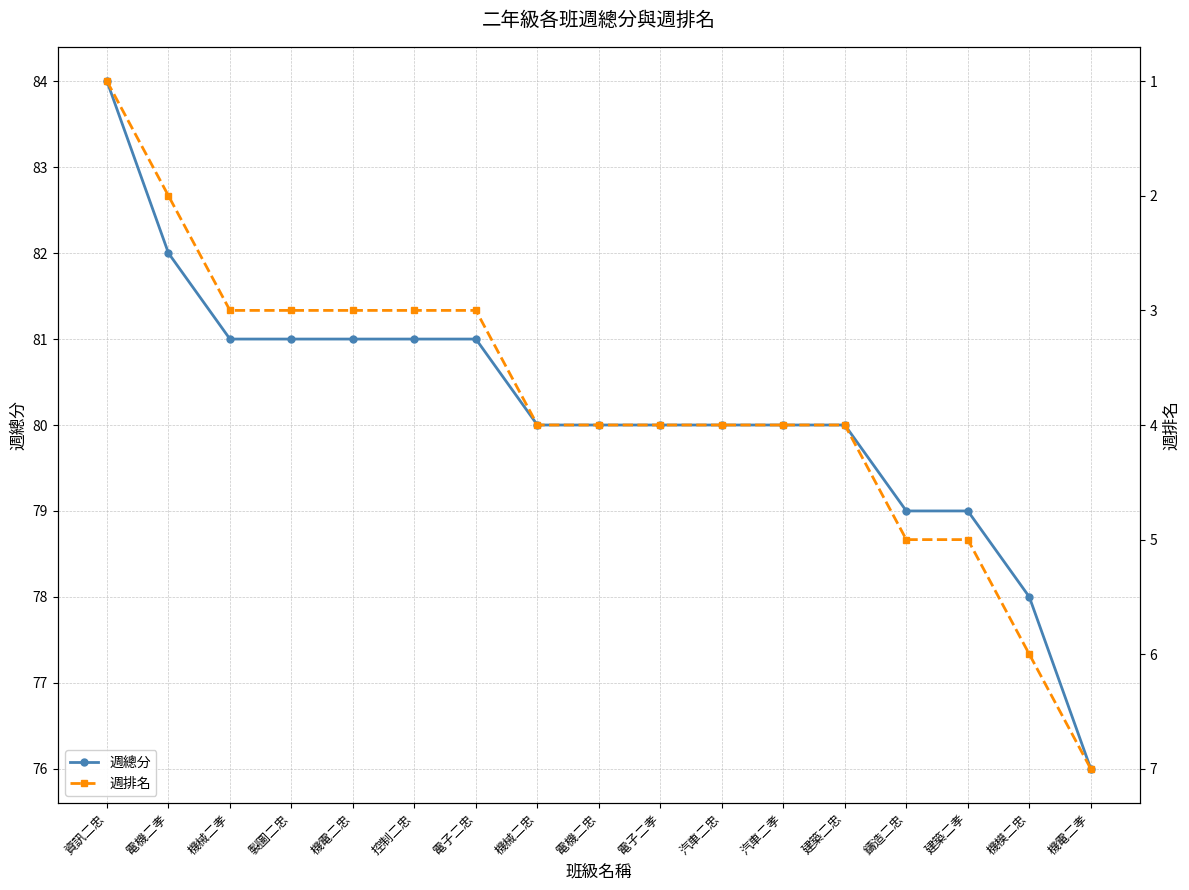

True or false: 週總分 and 週排名 cross at least once.

False